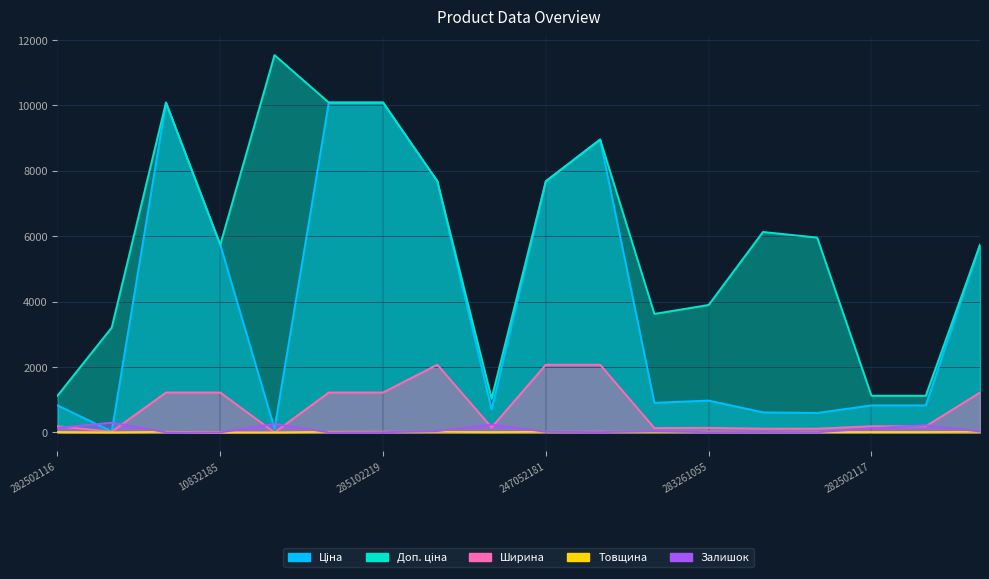

Rank the categories by Доп. ціна value from highest to lowest.

247132181, 285101569, 285102221, 285102219, 248922198, 284392211, 247052181, 283381651, 283351055, 10832185, 10831752, 283261055, 283291650, 283972211, 282502116, 282502117, 282502110, 259552213